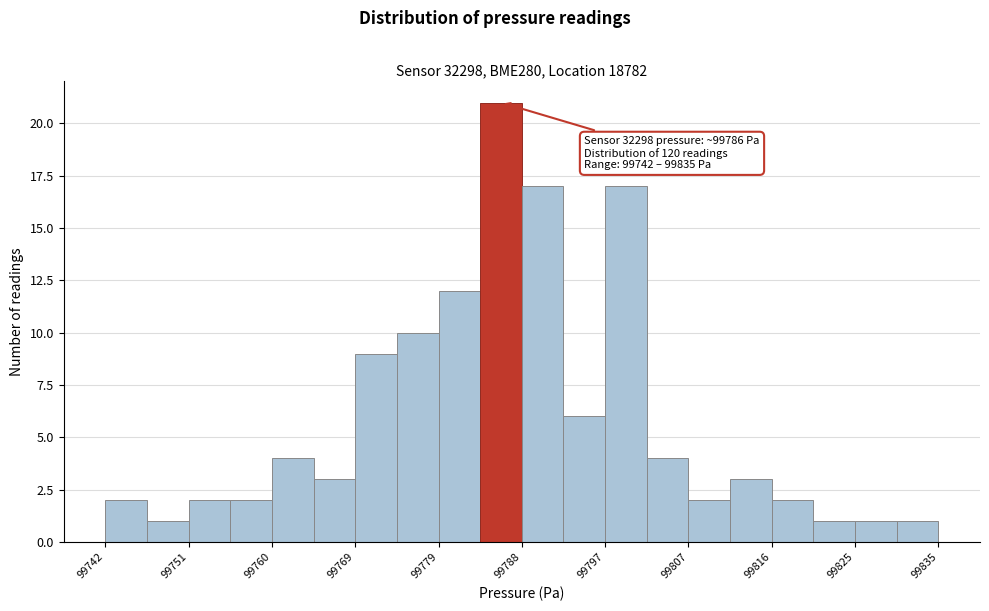

Over which range of the x-axis is the bar tallest?

99784 to 99789